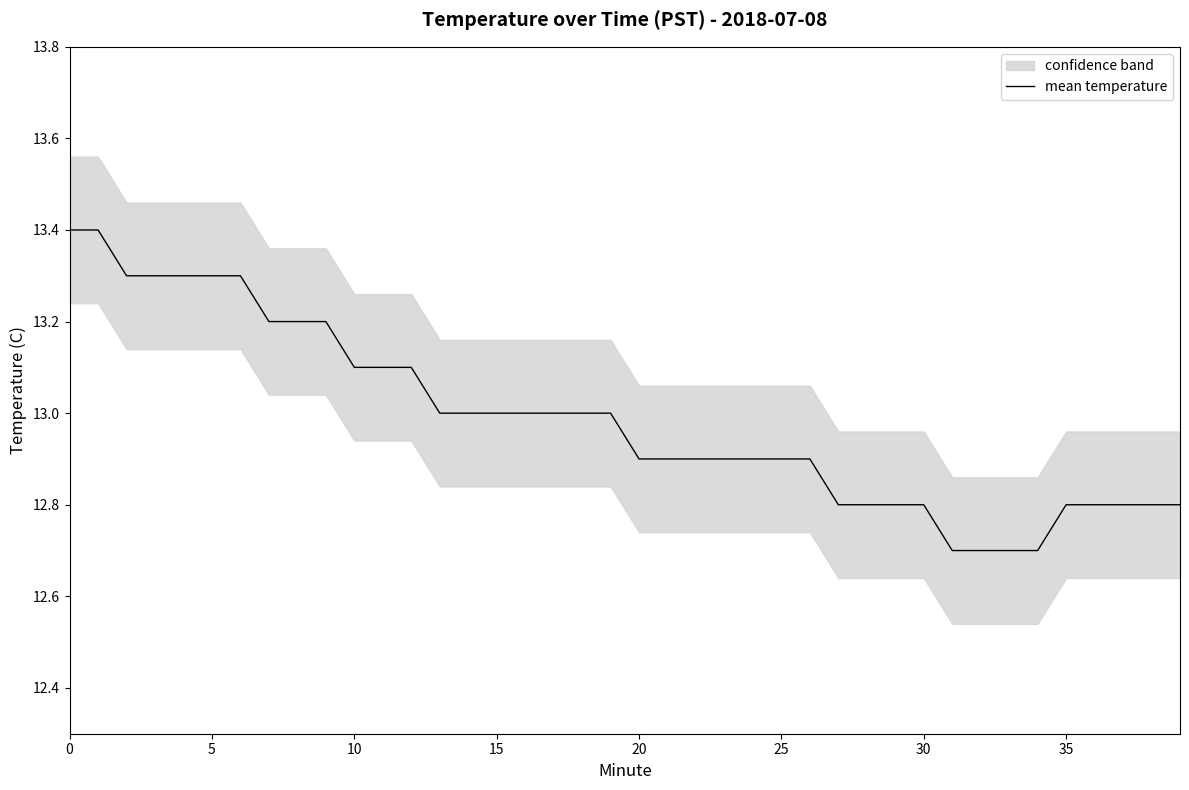

What is the greatest value displayed?

13.4